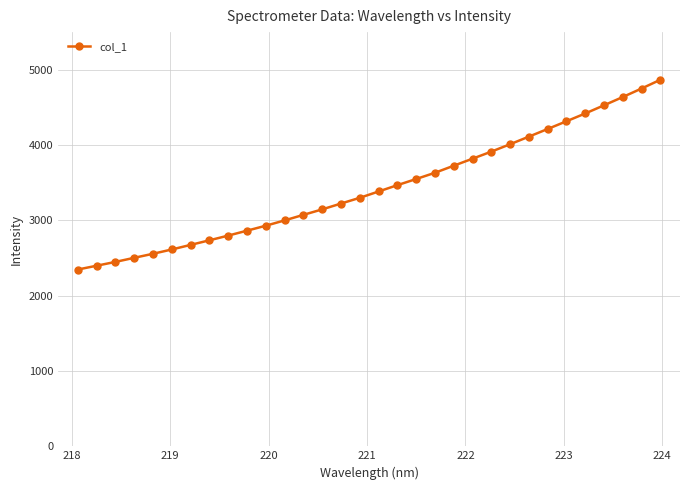

What is the maximum value shown in the chart?

4866.9